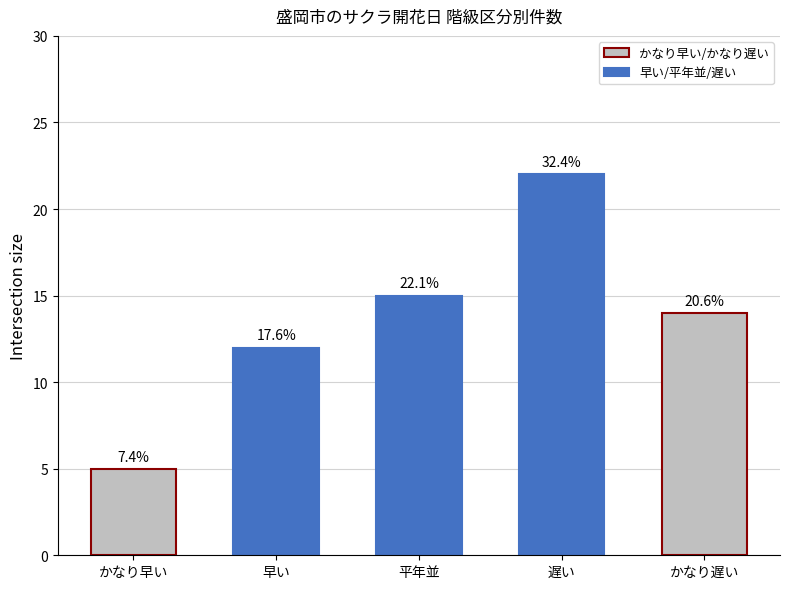

What is the change in value from かなり早い to 早い?

+7